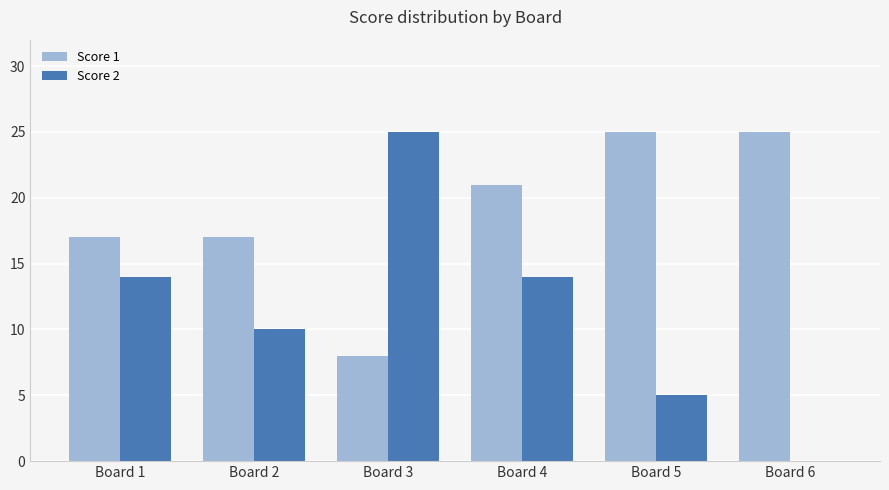

The value of Score 2 at Board 1 is 6. True or false?

False